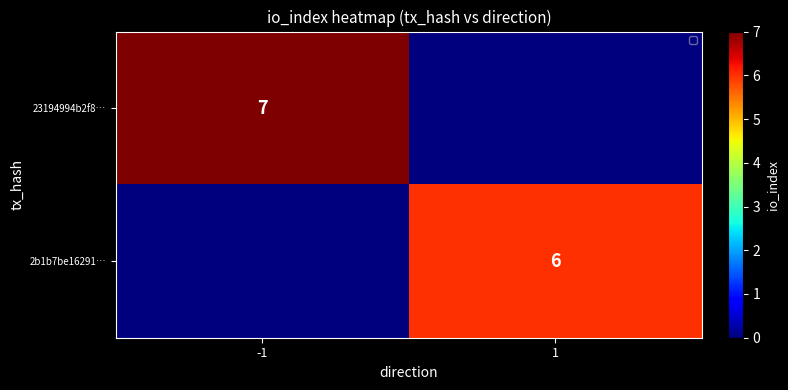

Is it true that 23194994b2f8… equals 11 at -1?

False